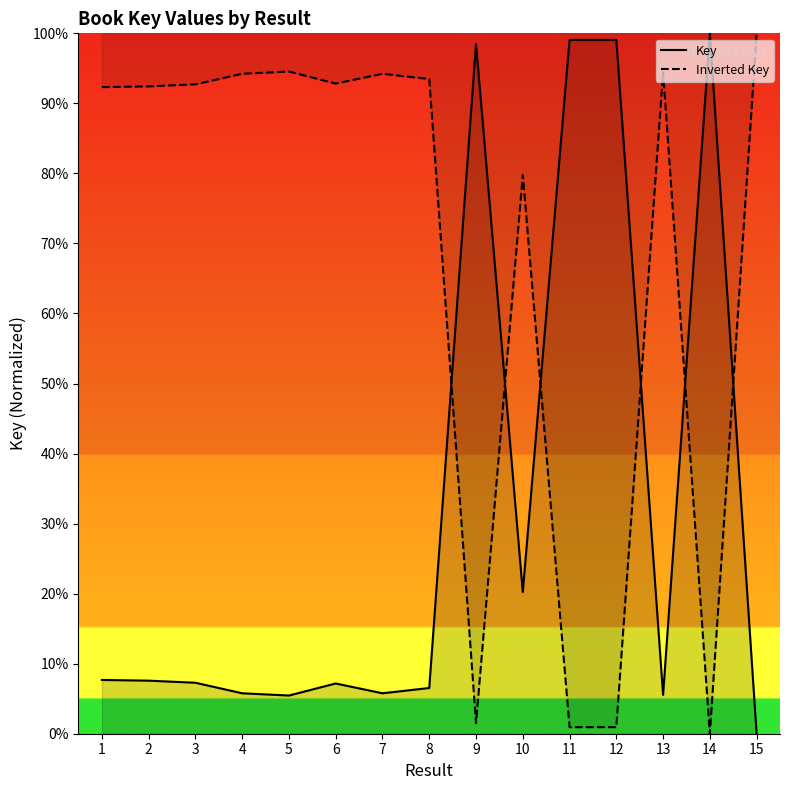

Rank the series at 3 from lowest to highest value.

Key, Inverted Key